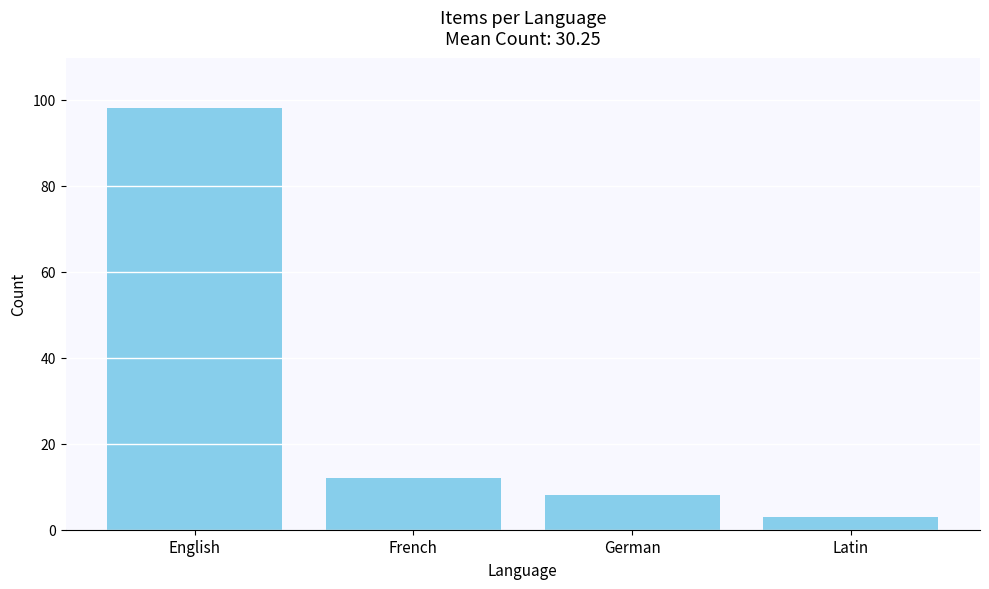

Which label corresponds to the largest value in the chart?

English